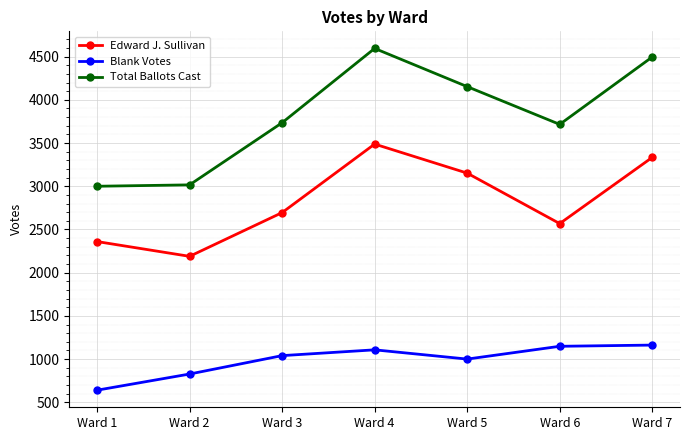

The value of Edward J. Sullivan at Ward 2 is 2189. True or false?

True